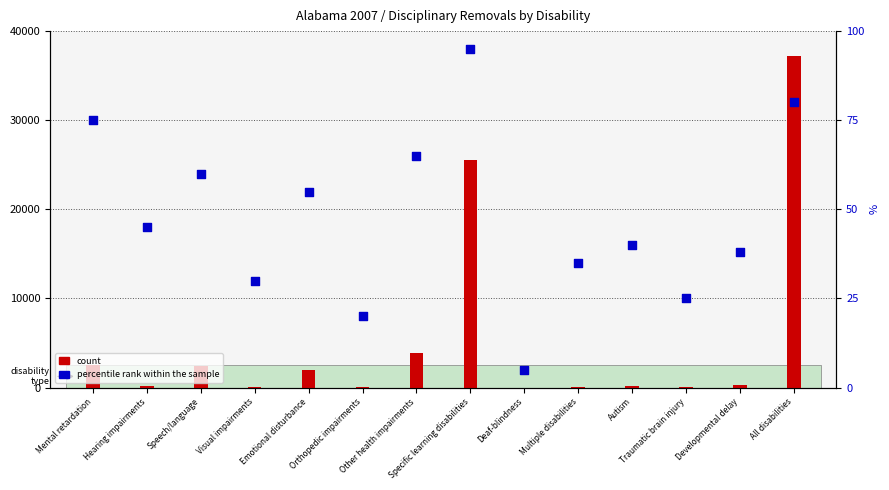

At how many categories does at least one series exceed 6194?

2